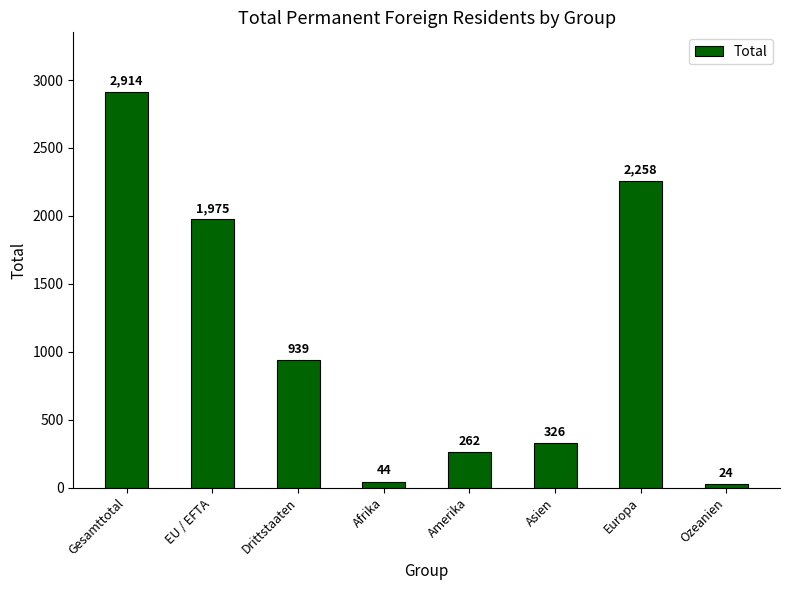

At which label is the value closest to 1469?

EU / EFTA